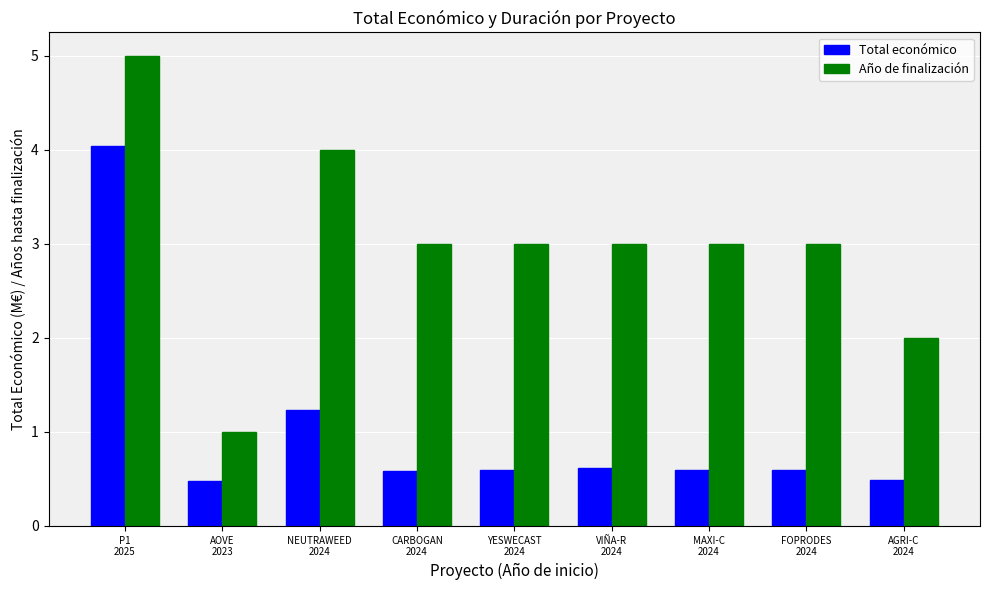

What is the label of the 3rd bar from the left?

NEUTRAWEED
2024